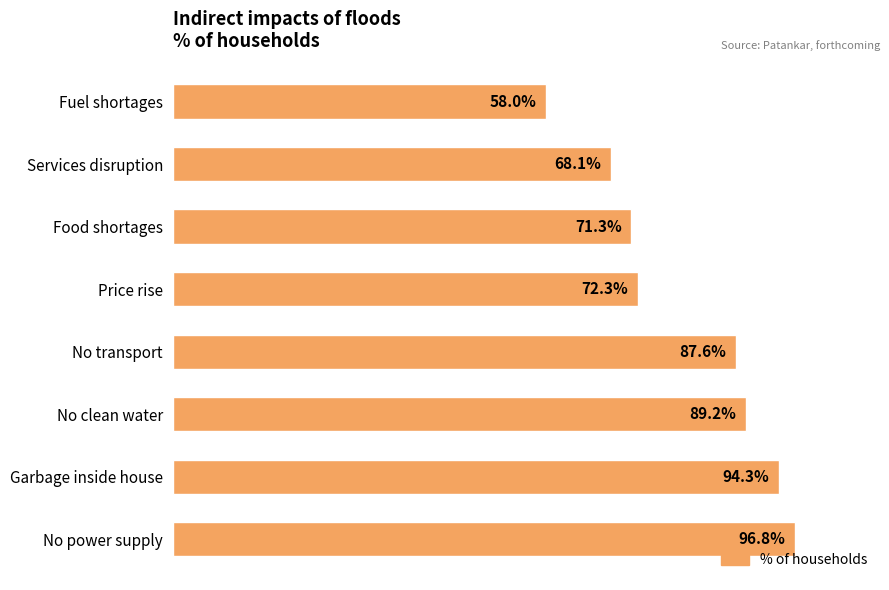

At which label is the value closest to 77?

Price rise